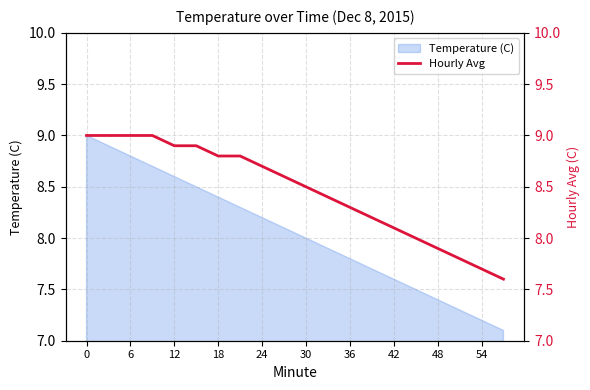

True or false: Temperature (C) has a value of 5.5 at 18.

False